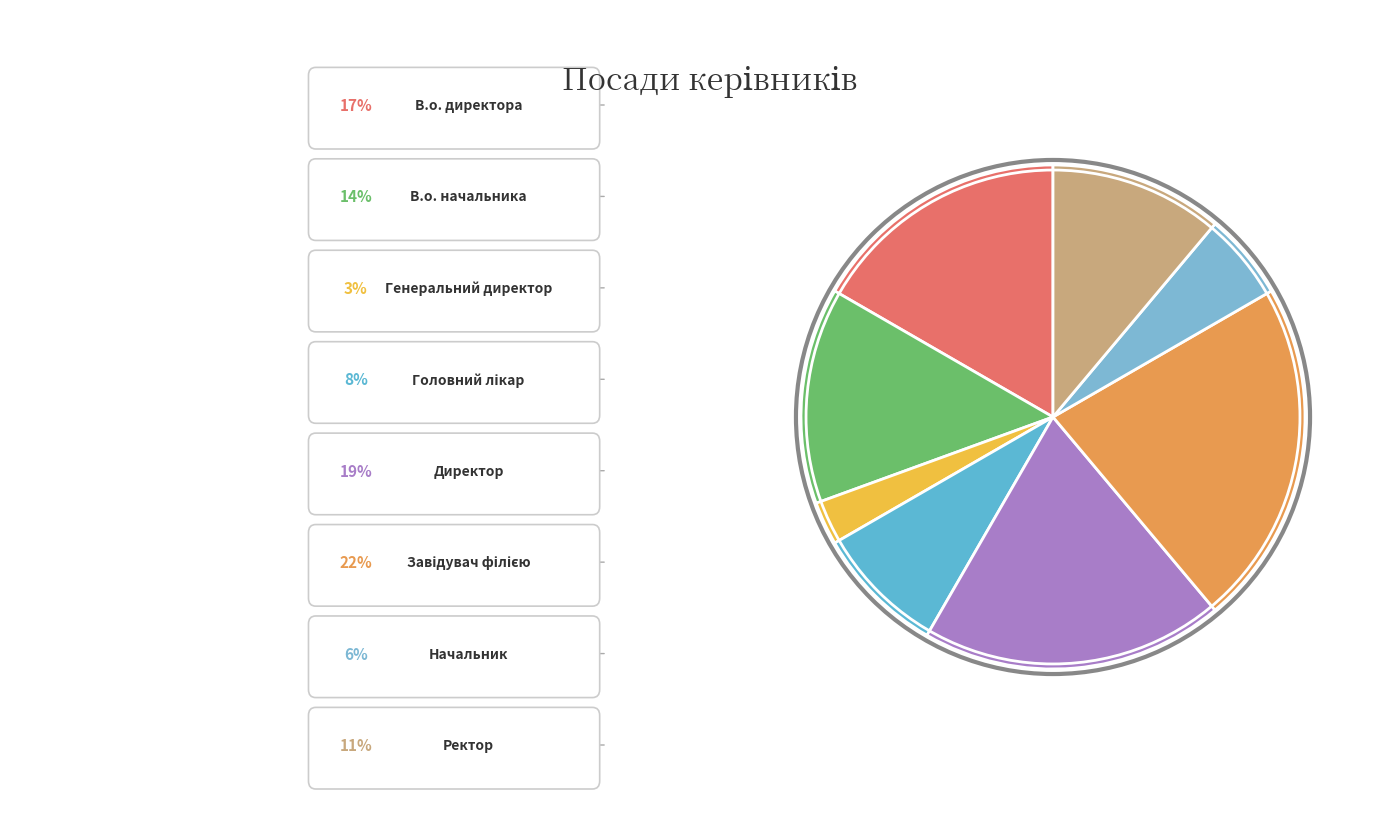

How many slices are in this pie chart?

8